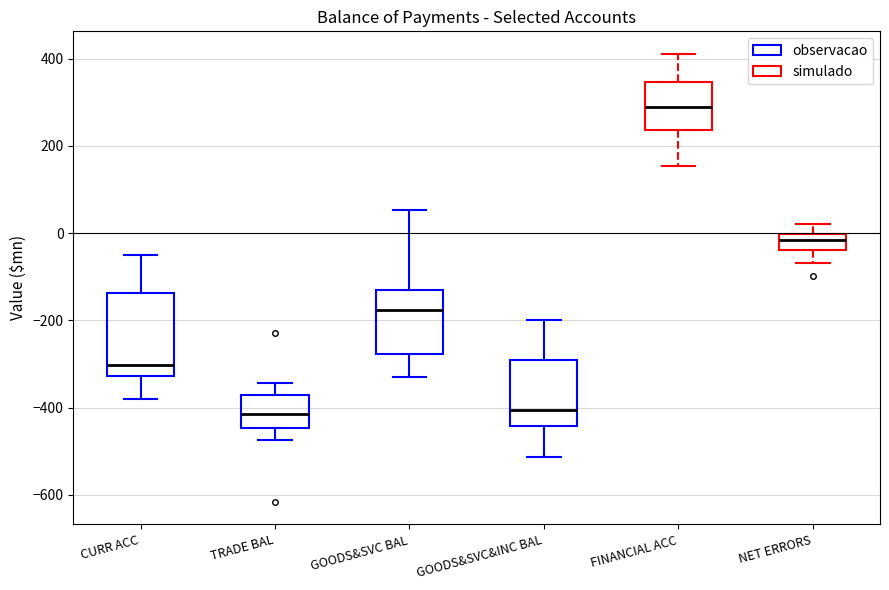

Which box is the tallest, from its lower edge to its upper edge?

CURR ACC